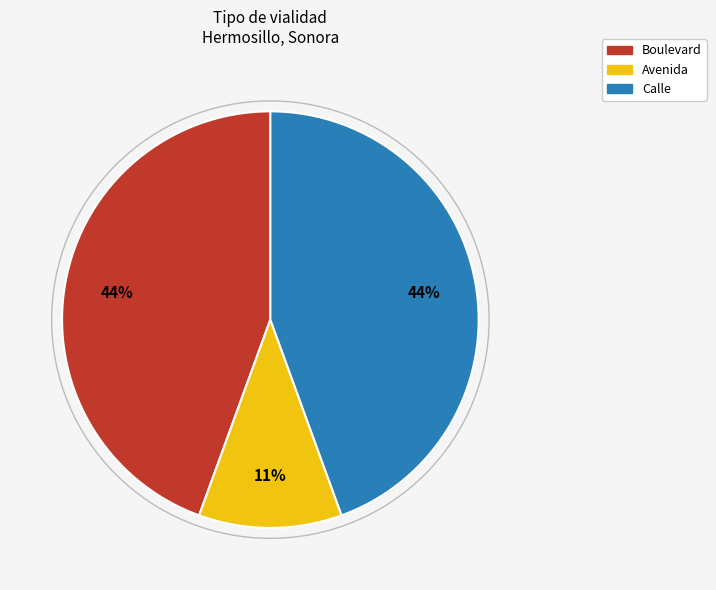

Is there any slice that represents more than half of the pie?

No